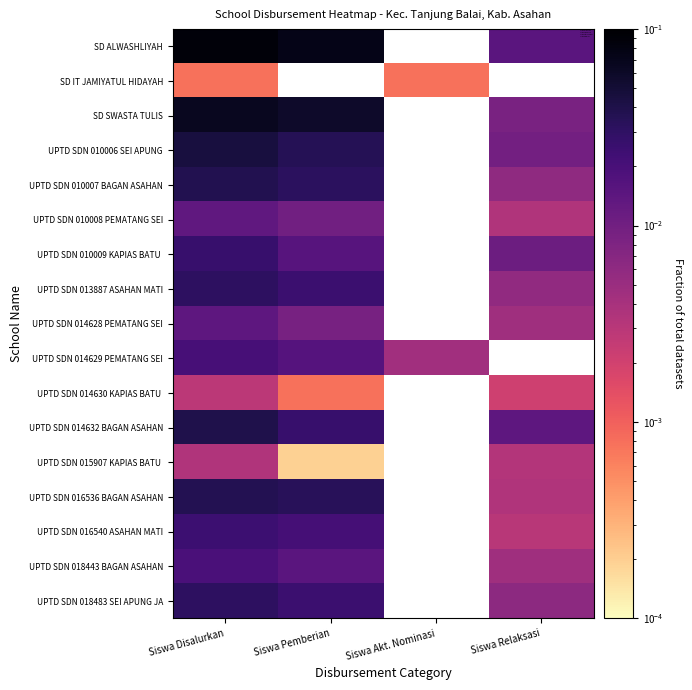

How many categories are shown in the chart?

4